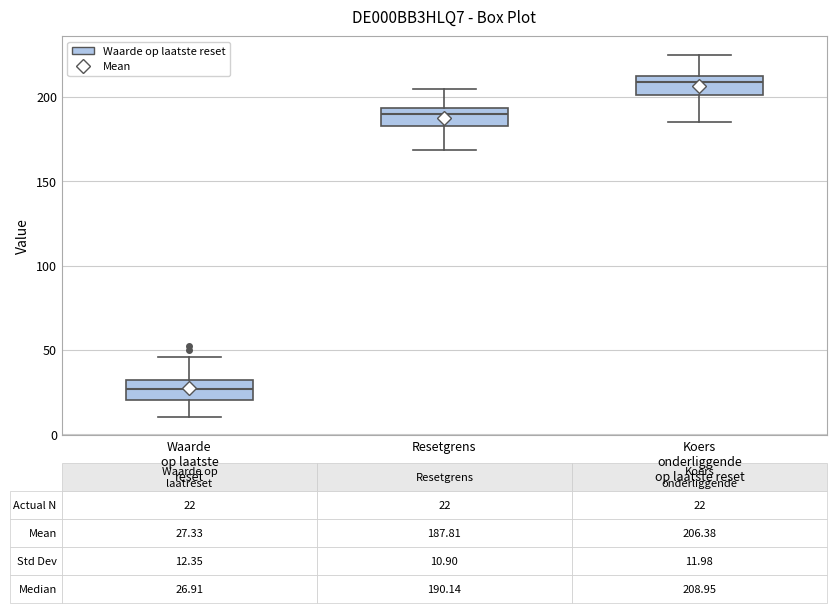

Which box's median line is the highest?

Koers onderliggende op laatste reset